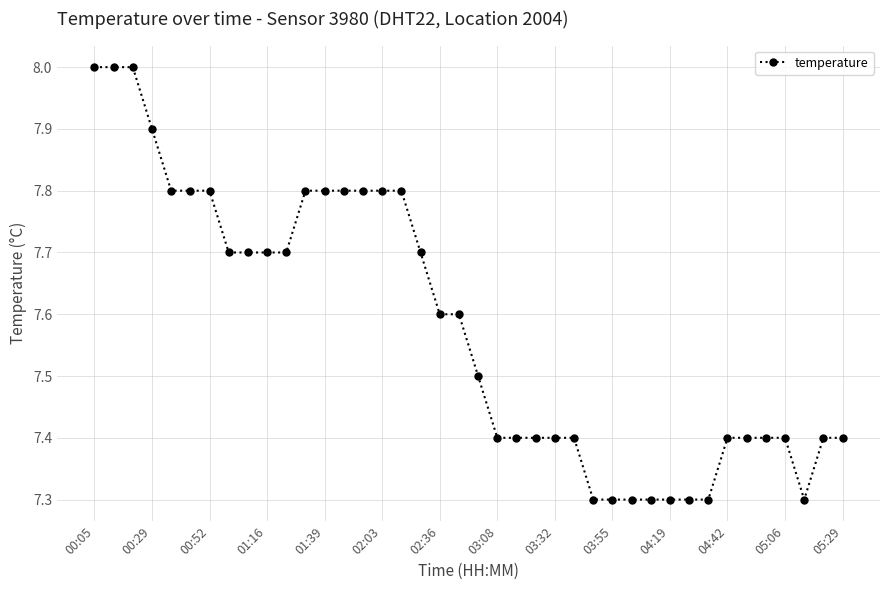

How many lines are shown in the chart?

1